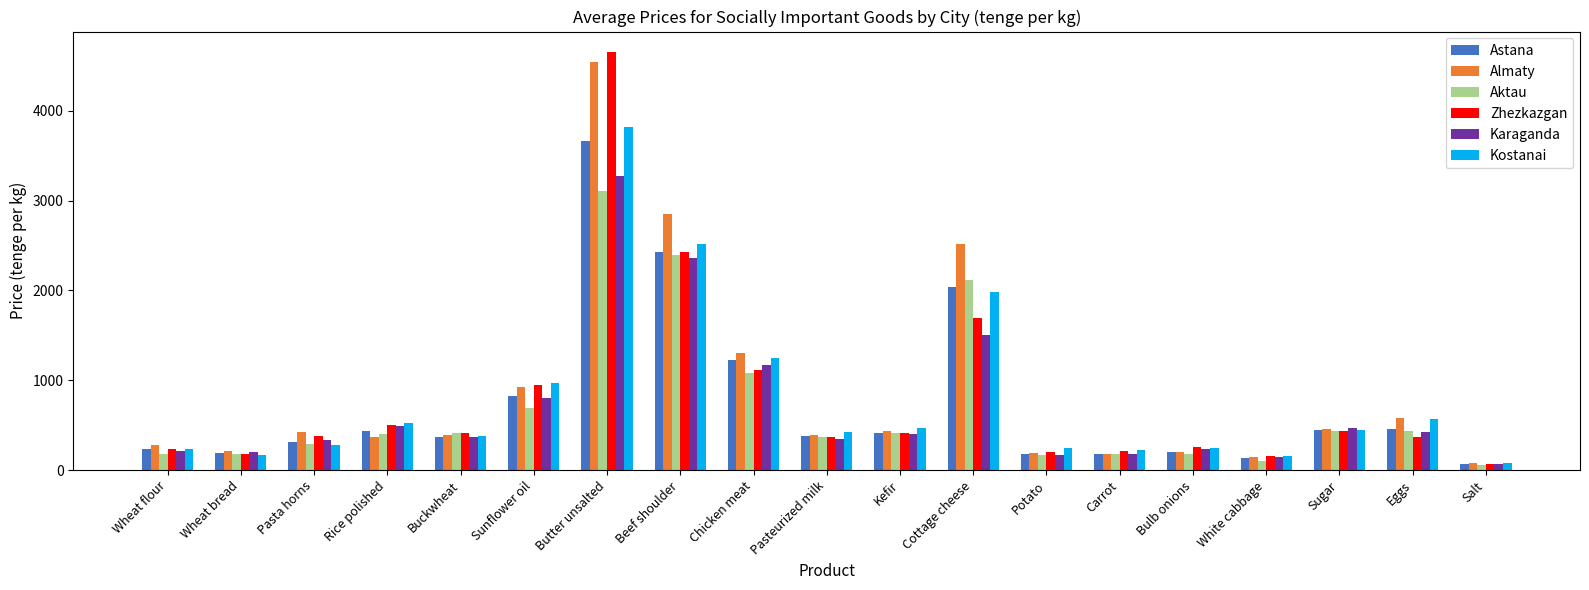

What is the difference between the maximum and minimum values in the Almaty series?

4473